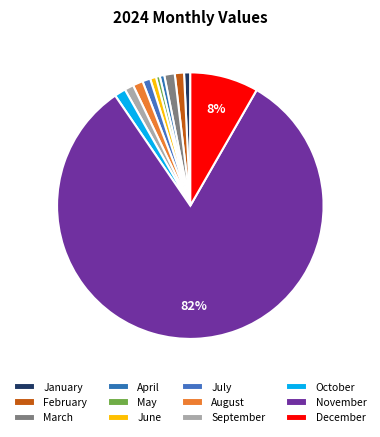

Approximately how many times larger is the value at March compared to July?

1.3